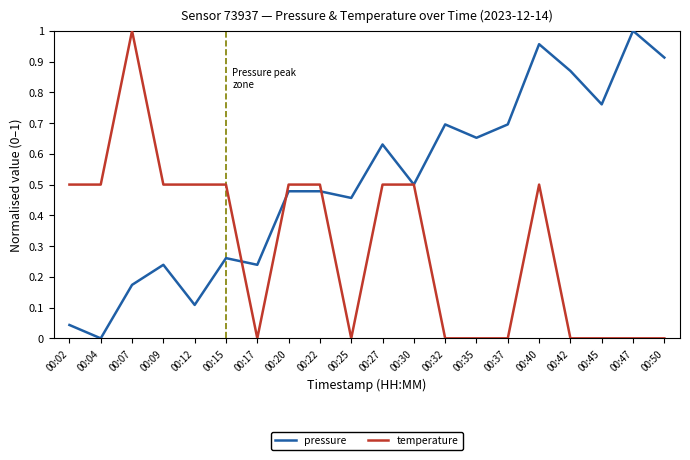

True or false: pressure has more than 1 interior local peaks.

True